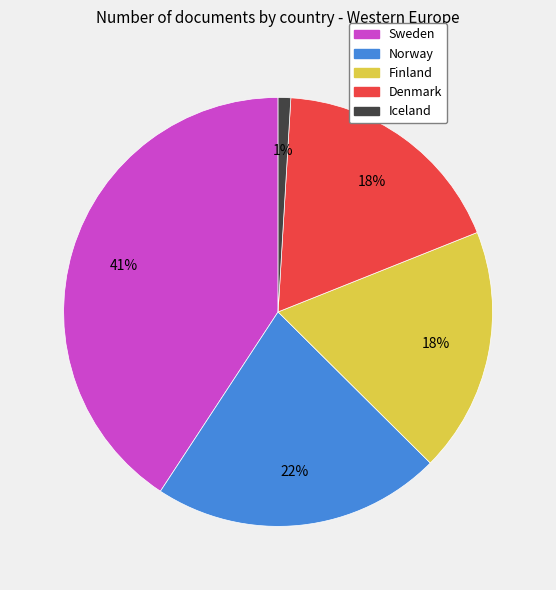

Combined, do Iceland and Denmark account for over 50%?

No